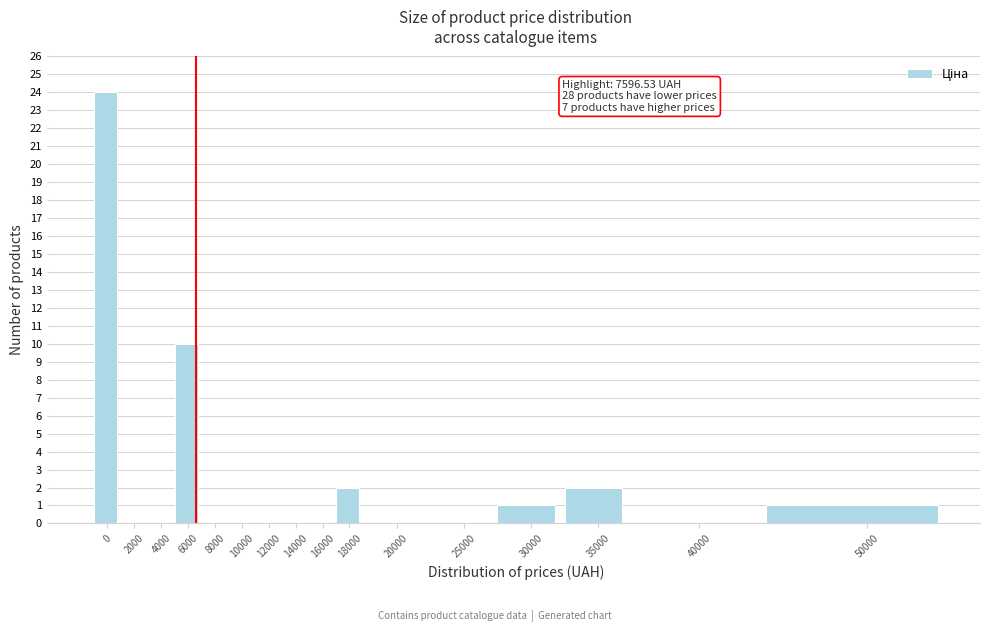

Reading left to right, extract all data points from this chart.

0=24	2000=0	4000=0	6000=10	8000=0	10000=0	12000=0	14000=0	16000=0	18000=2	20000=0	25000=0	30000=1	35000=2	40000=0	50000=1